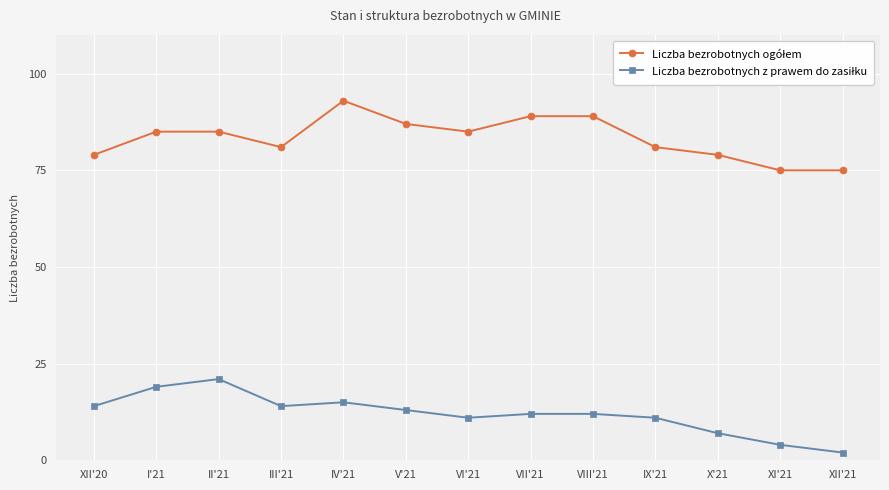

What is the label of the 10th point from the right?

III'21